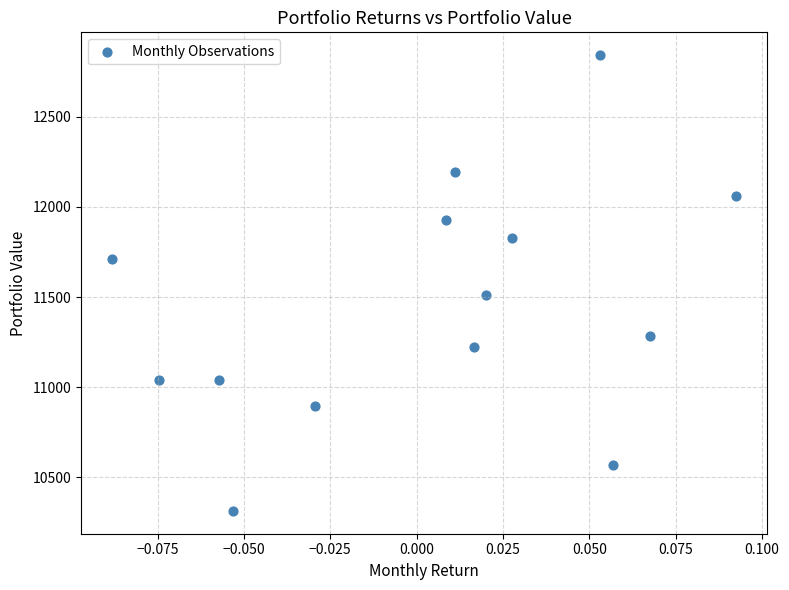

What Y value in the scatter plot is closest to 11577?

11512.5